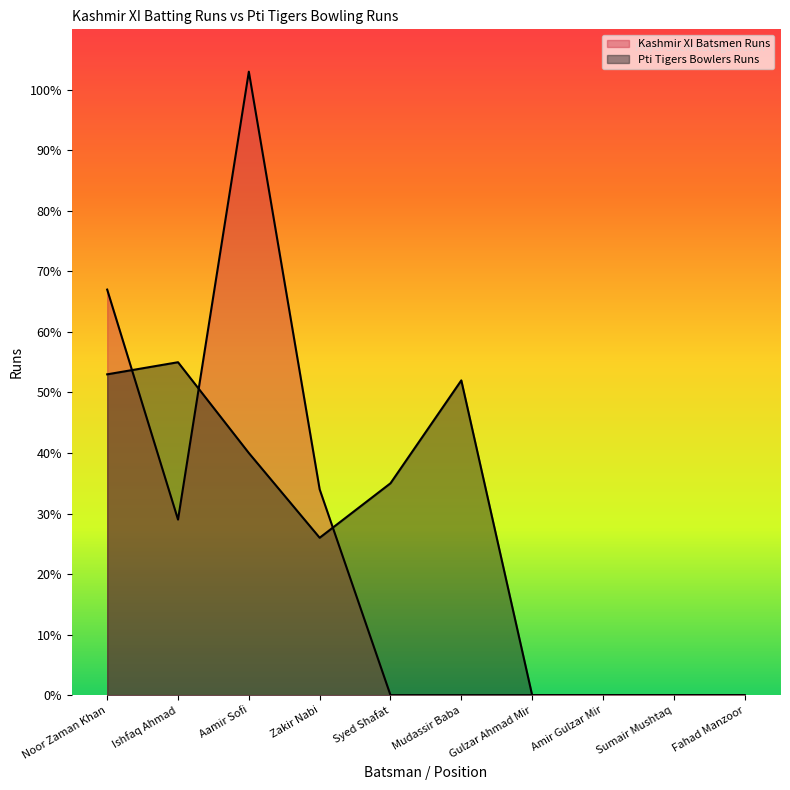

What is the maximum value for Kashmir XI Batsmen Runs?

103